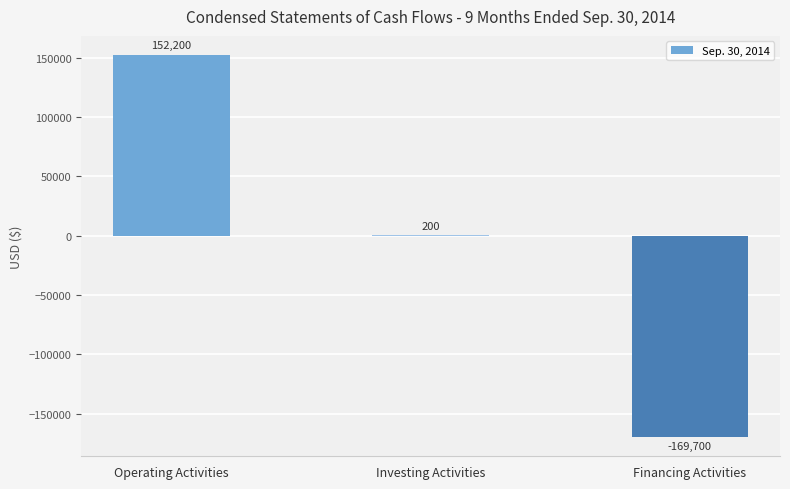

At which category does the chart reach its peak across all series?

Operating Activities